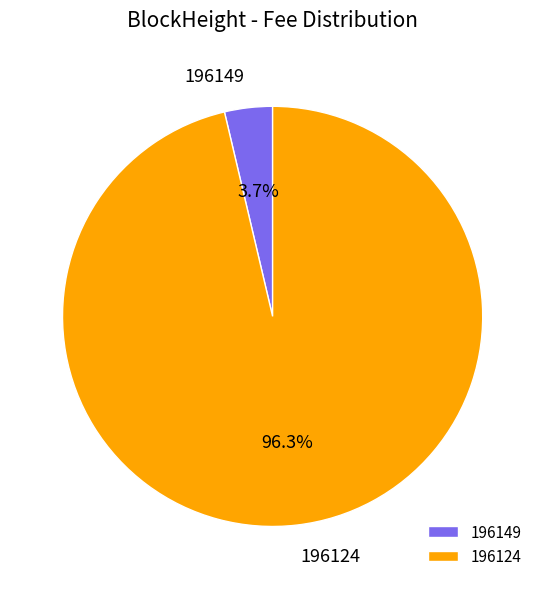

How many slices are in this pie chart?

2